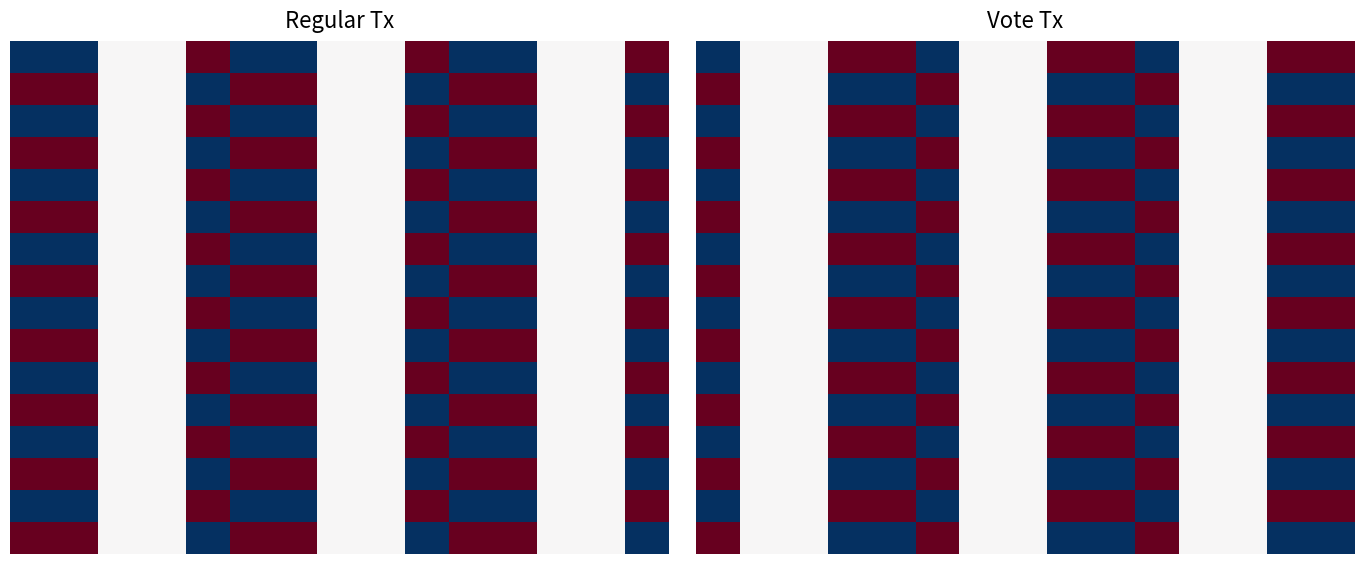

Read the 12 value at 8.

1.0